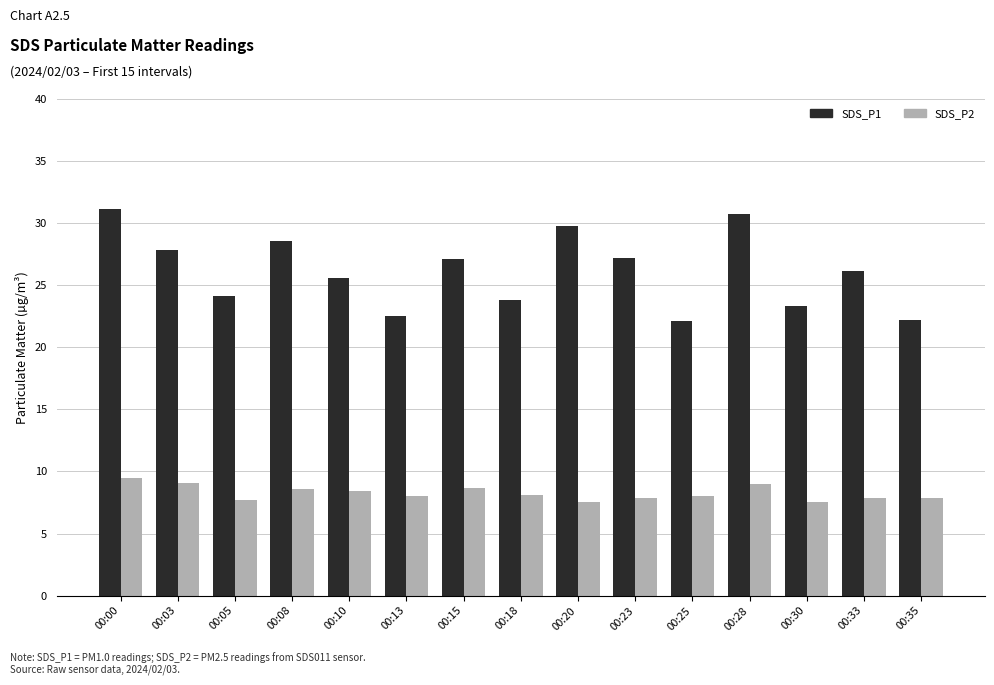

Which series has the widest spread of values?

SDS_P1